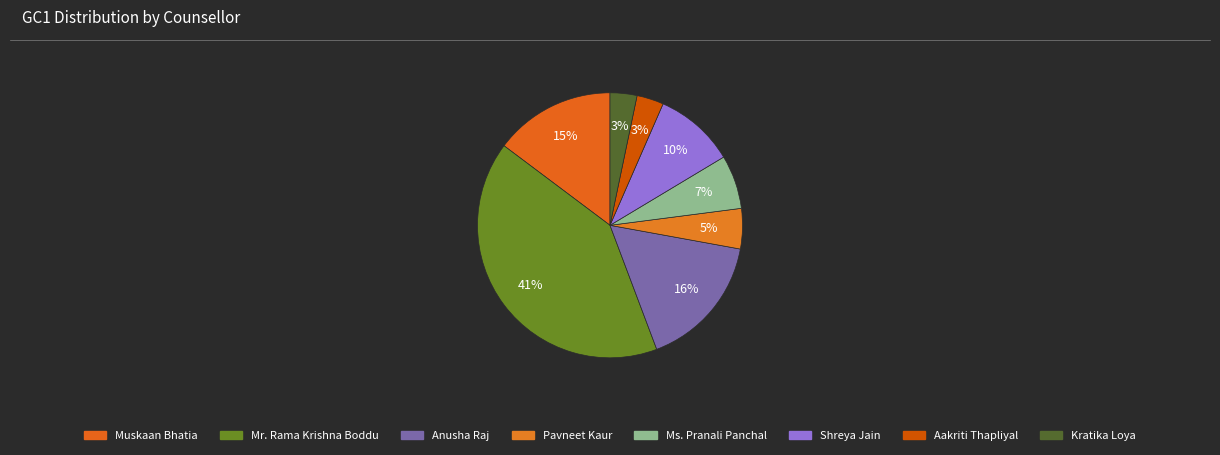

Is the sum of Aakriti Thapliyal and Muskaan Bhatia greater than half?

No